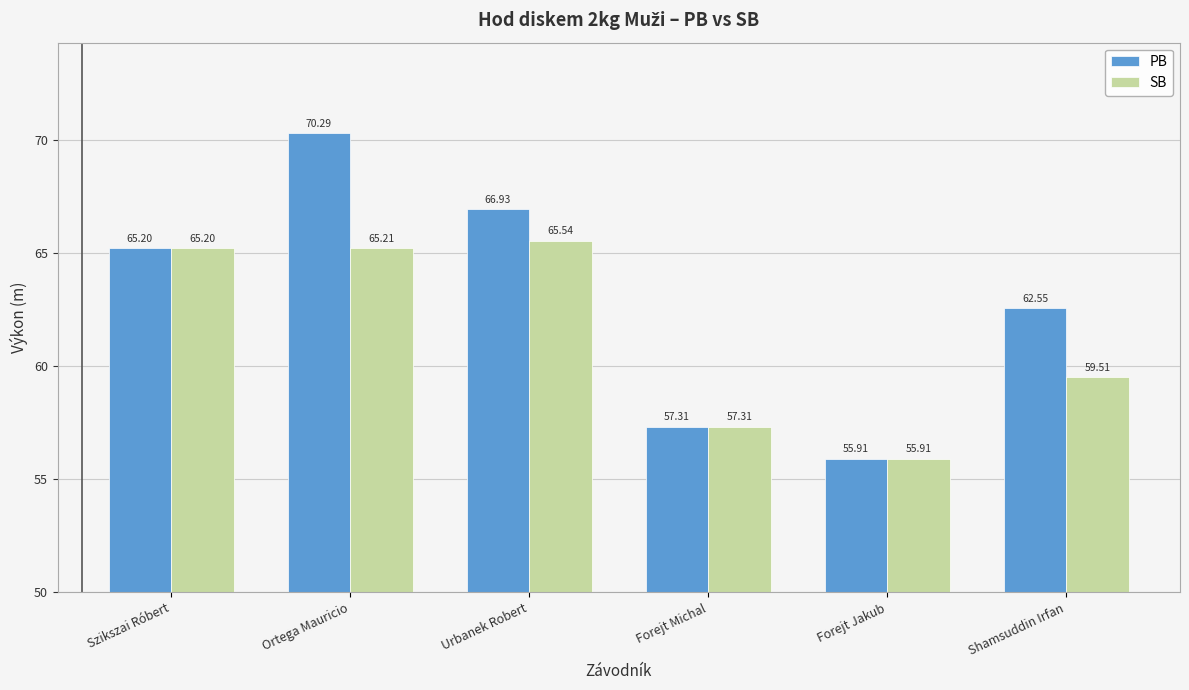

Rank the categories by PB value from highest to lowest.

Ortega Mauricio, Urbanek Robert, Szikszai Róbert, Shamsuddin Irfan, Forejt Michal, Forejt Jakub